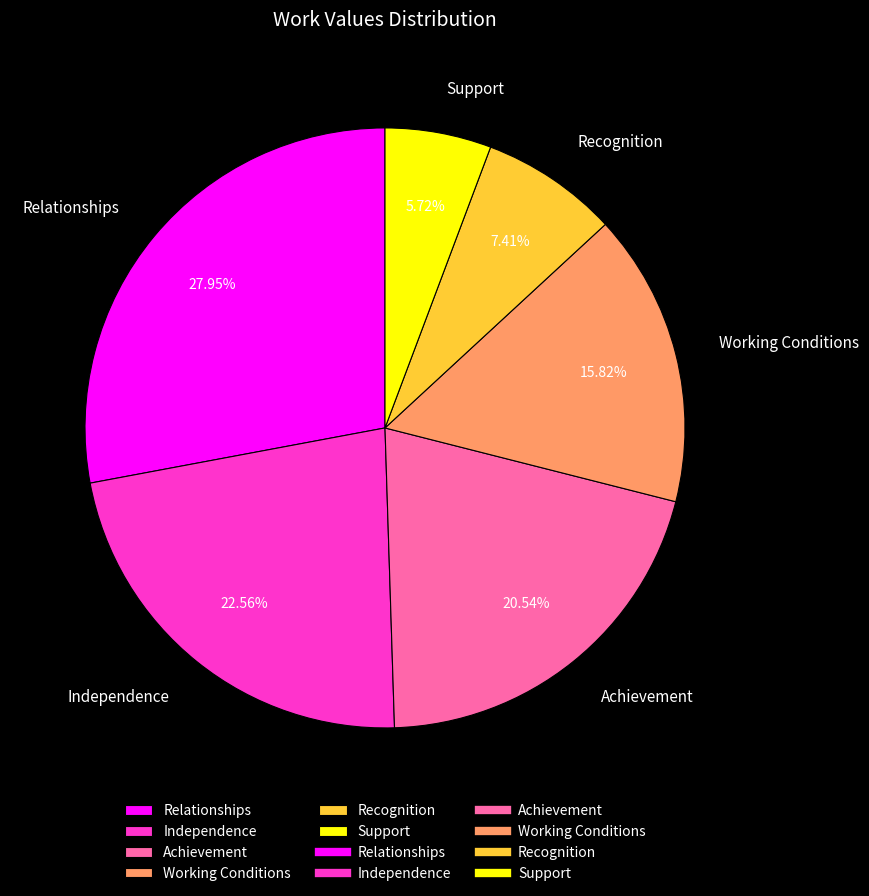

True or false: Recognition accounts for 7% of the total.

True